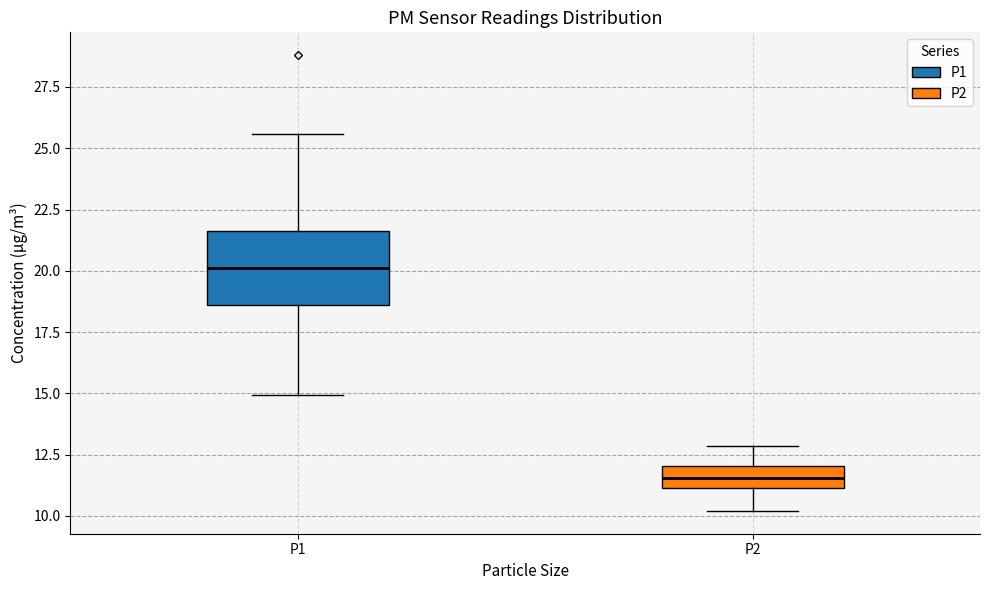

Reading left to right, read every box against the y-axis: the position of its median line, the range the box covers, and the ends of its whiskers. The values are not printed on the chart, so give them approximately, as read against the axis.

P1: median 20.0, box 18.5 to 21.5, whiskers 15.0 to 25.5
P2: median 11.5, box 11.0 to 12.0, whiskers 10.0 to 13.0